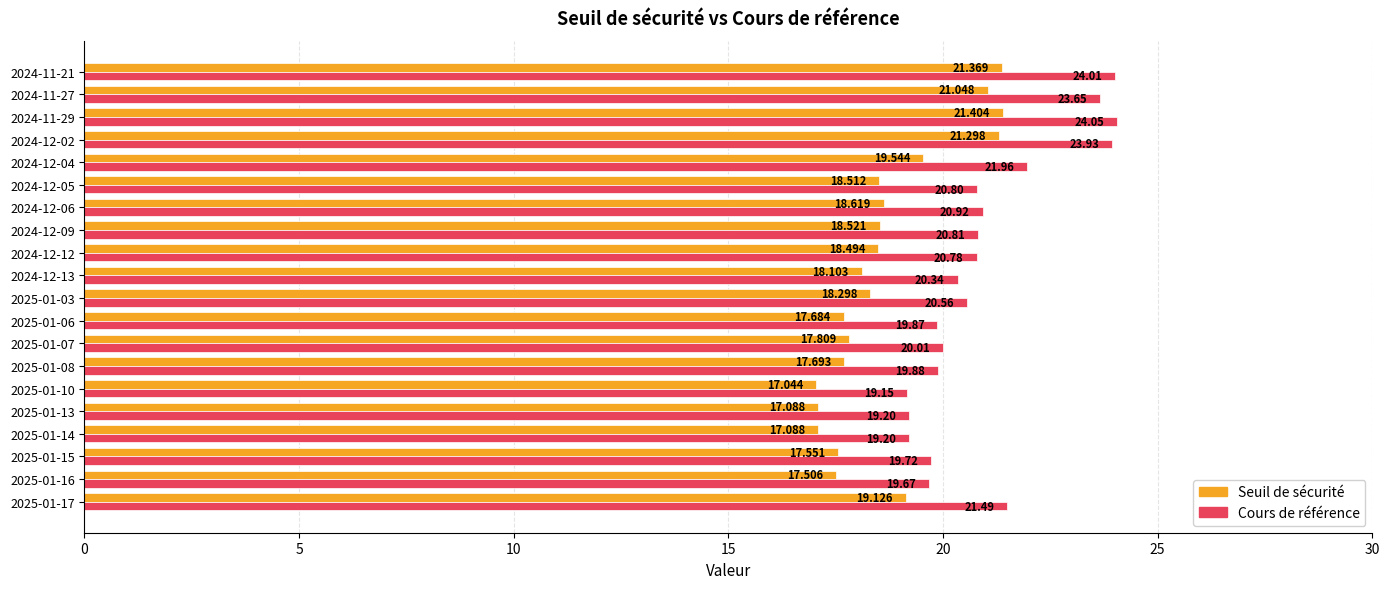

Between 2025-01-15 and 2025-01-06, which series saw the biggest shift?

Cours de référence